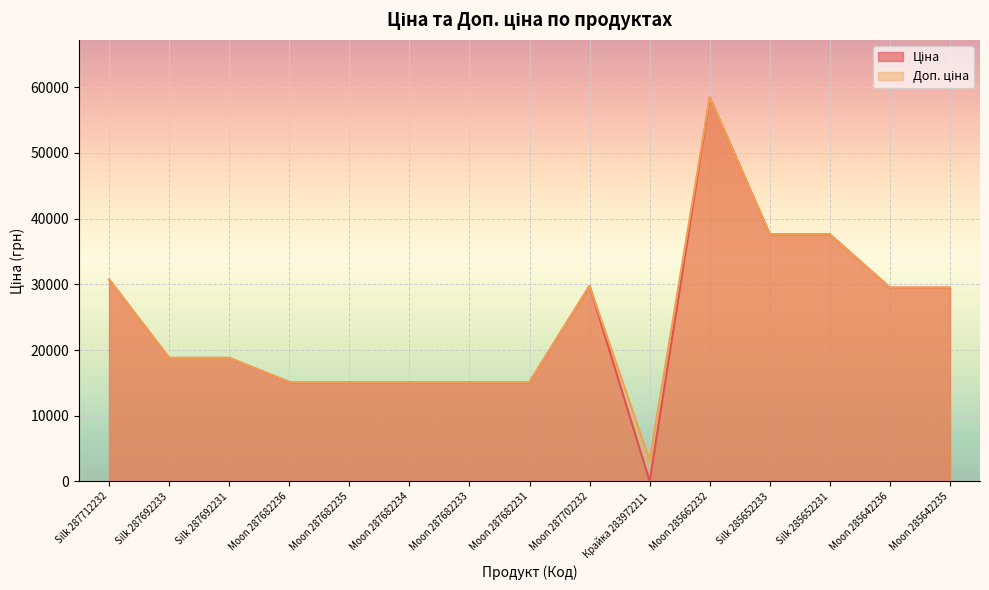

What is the difference between the Доп. ціна values at Silk 285652233 and Silk 287692233?

18796.8